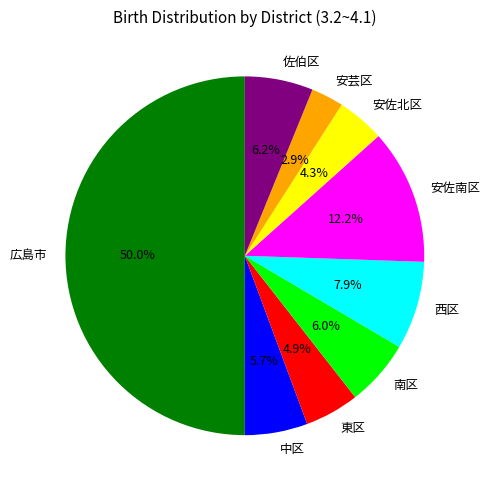

What is the ratio of the value at 東区 to the value at 中区?

0.9